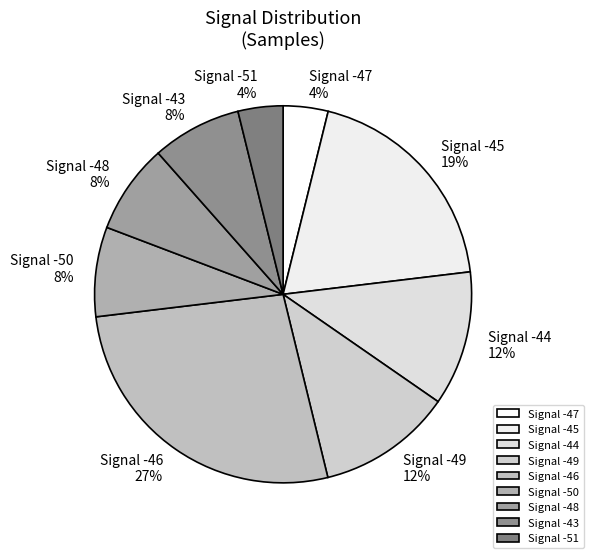

Is it true that Signal -43 is 8% of the pie?

True